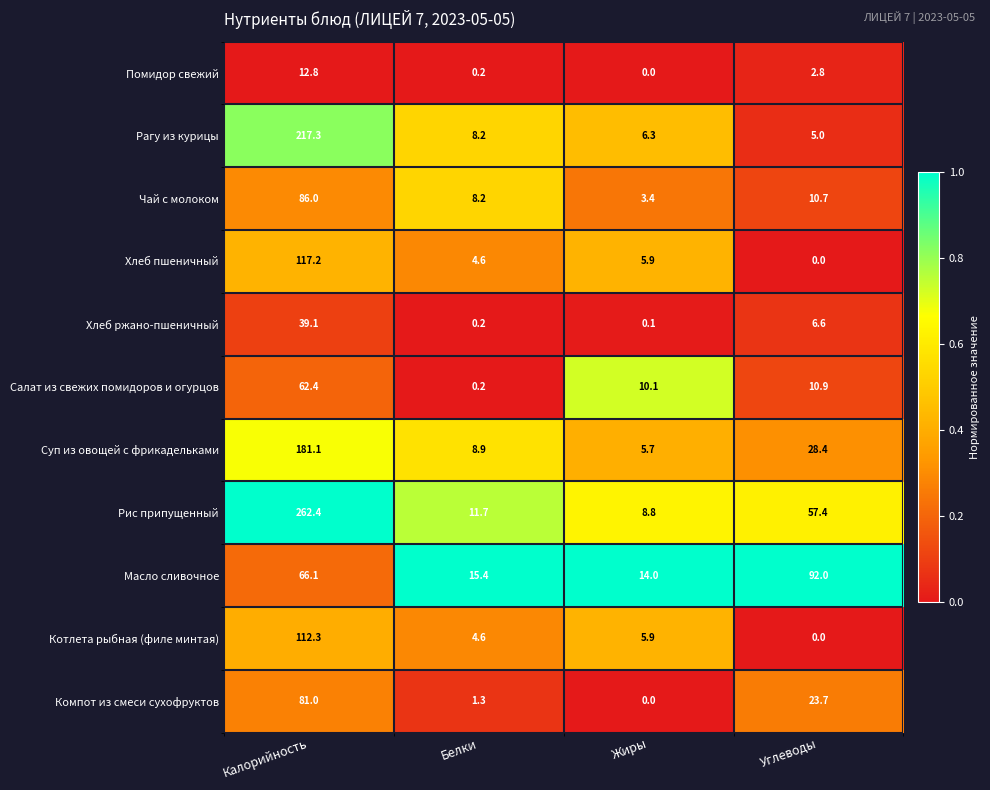

Is it true that Компот из смеси сухофруктов equals -55.1 at Жиры?

False